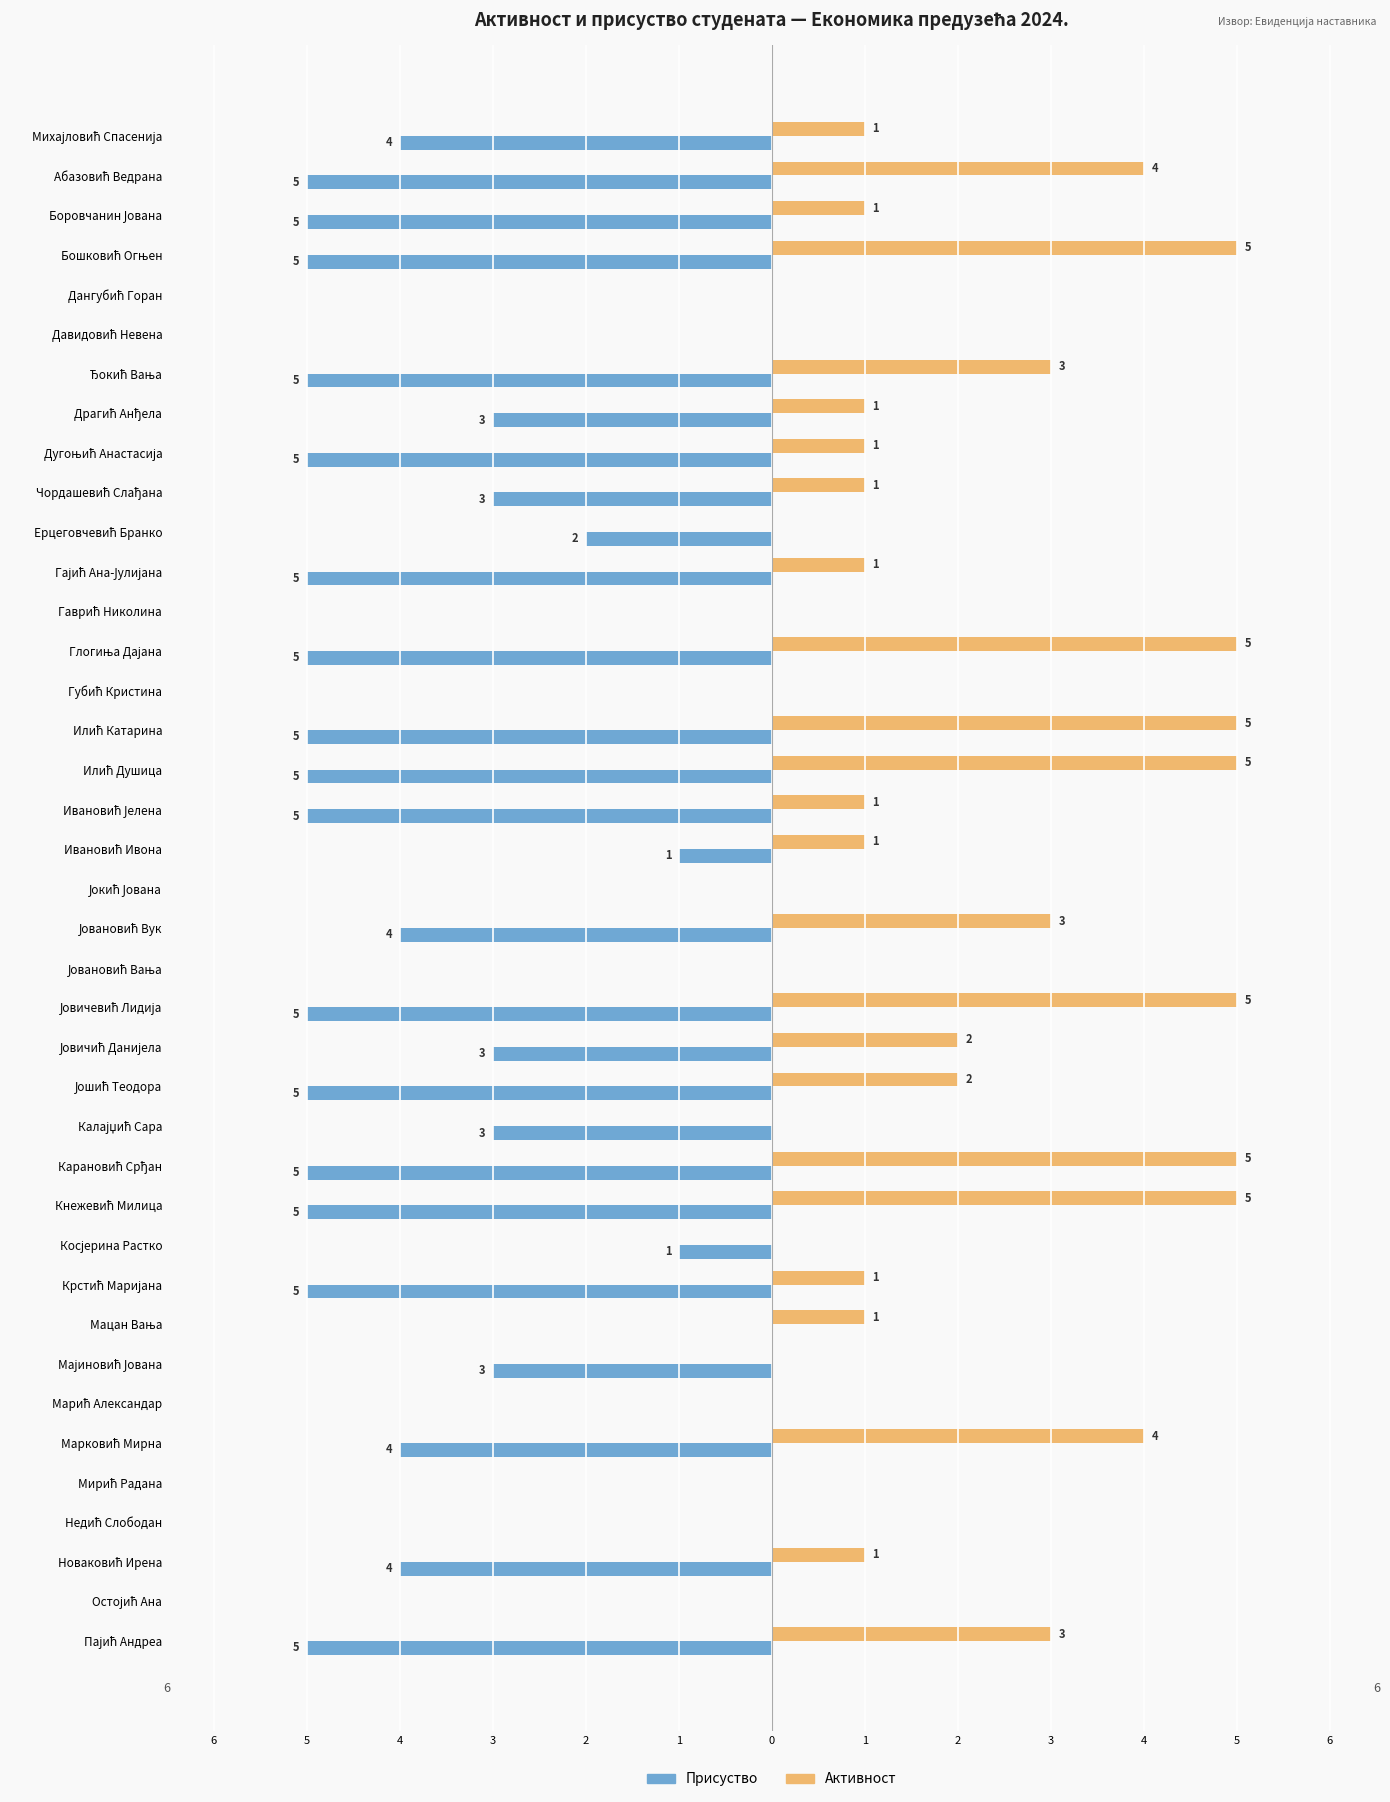

What are all the series names shown in the legend?

Присуство, Активност